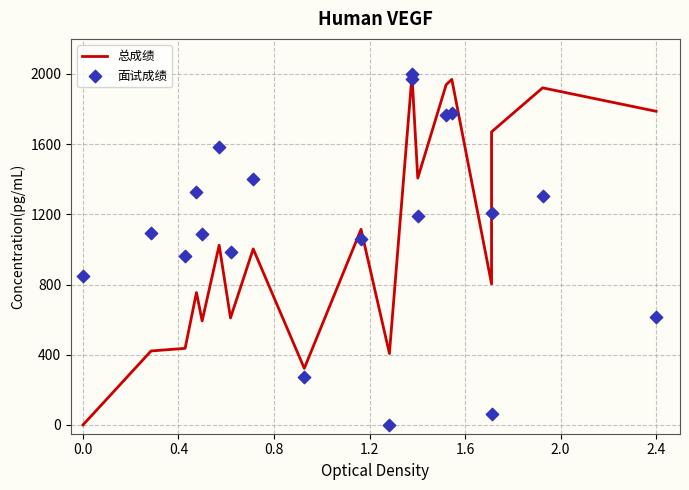

What are all the series names shown in the legend?

总成绩, 面试成绩